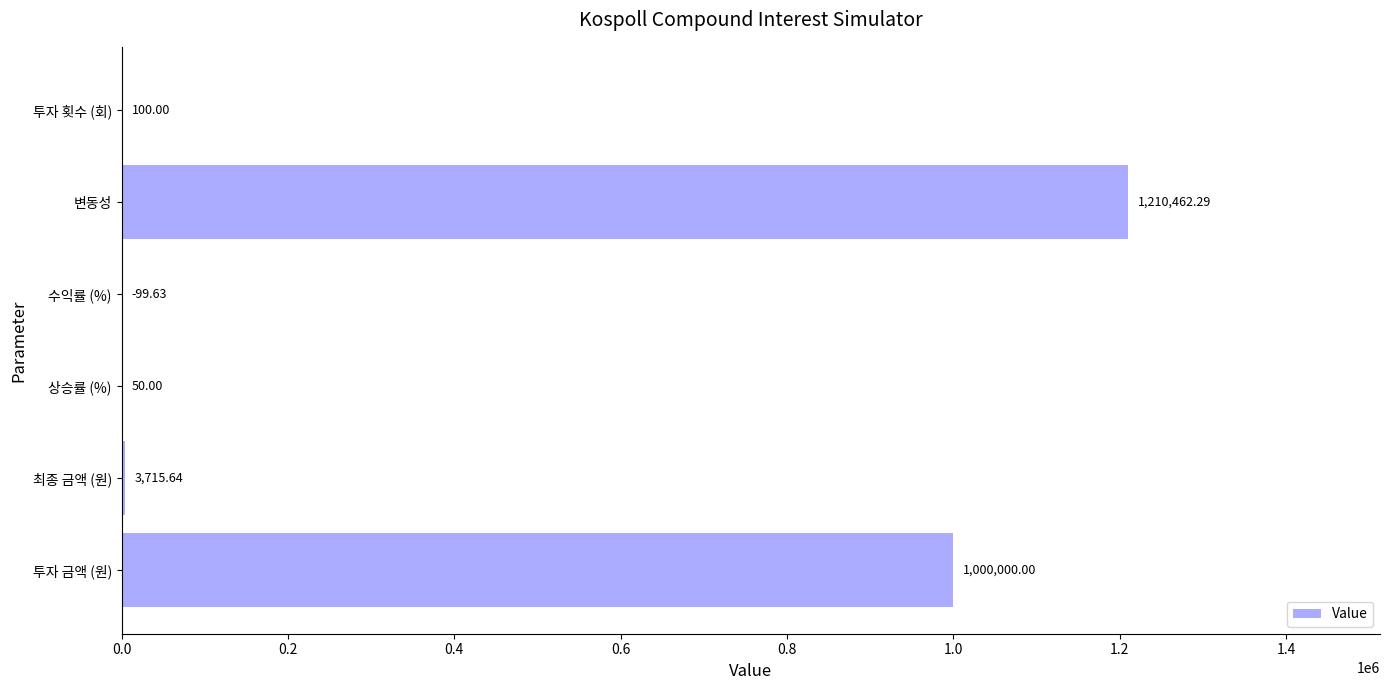

At which label is the value closest to 605256?

투자 금액 (원)